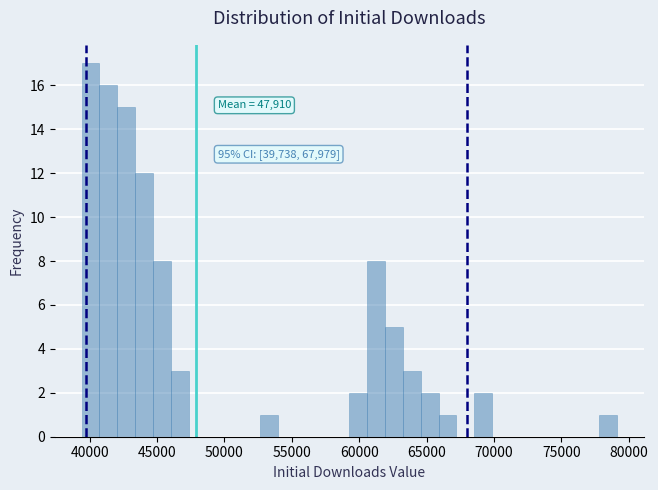

Around what value on the x-axis is the tallest bar? Give the approximate position of its centre, as read against the axis.

40000